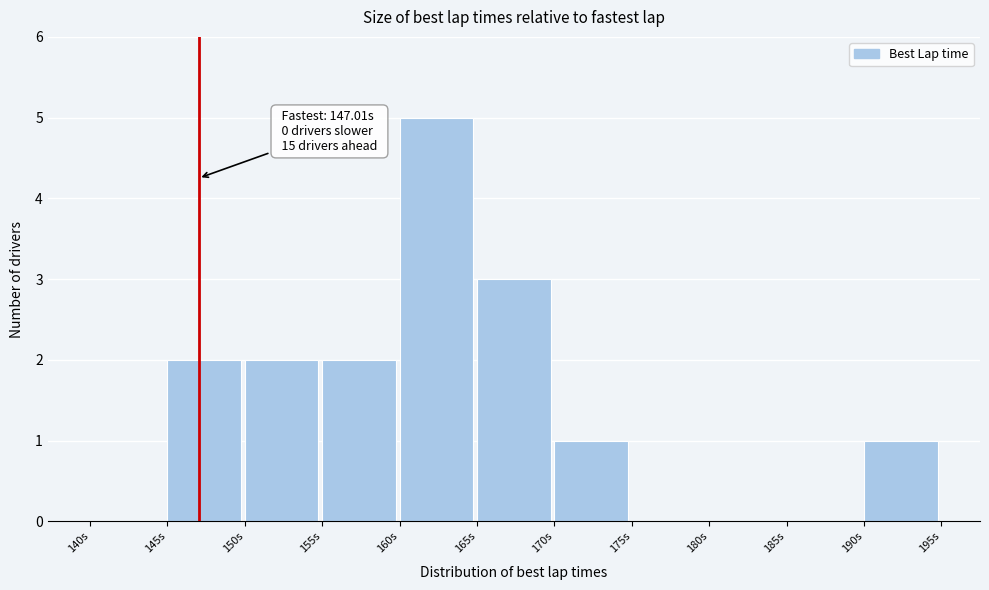

Over which range of the x-axis is the bar tallest?

160 to 165